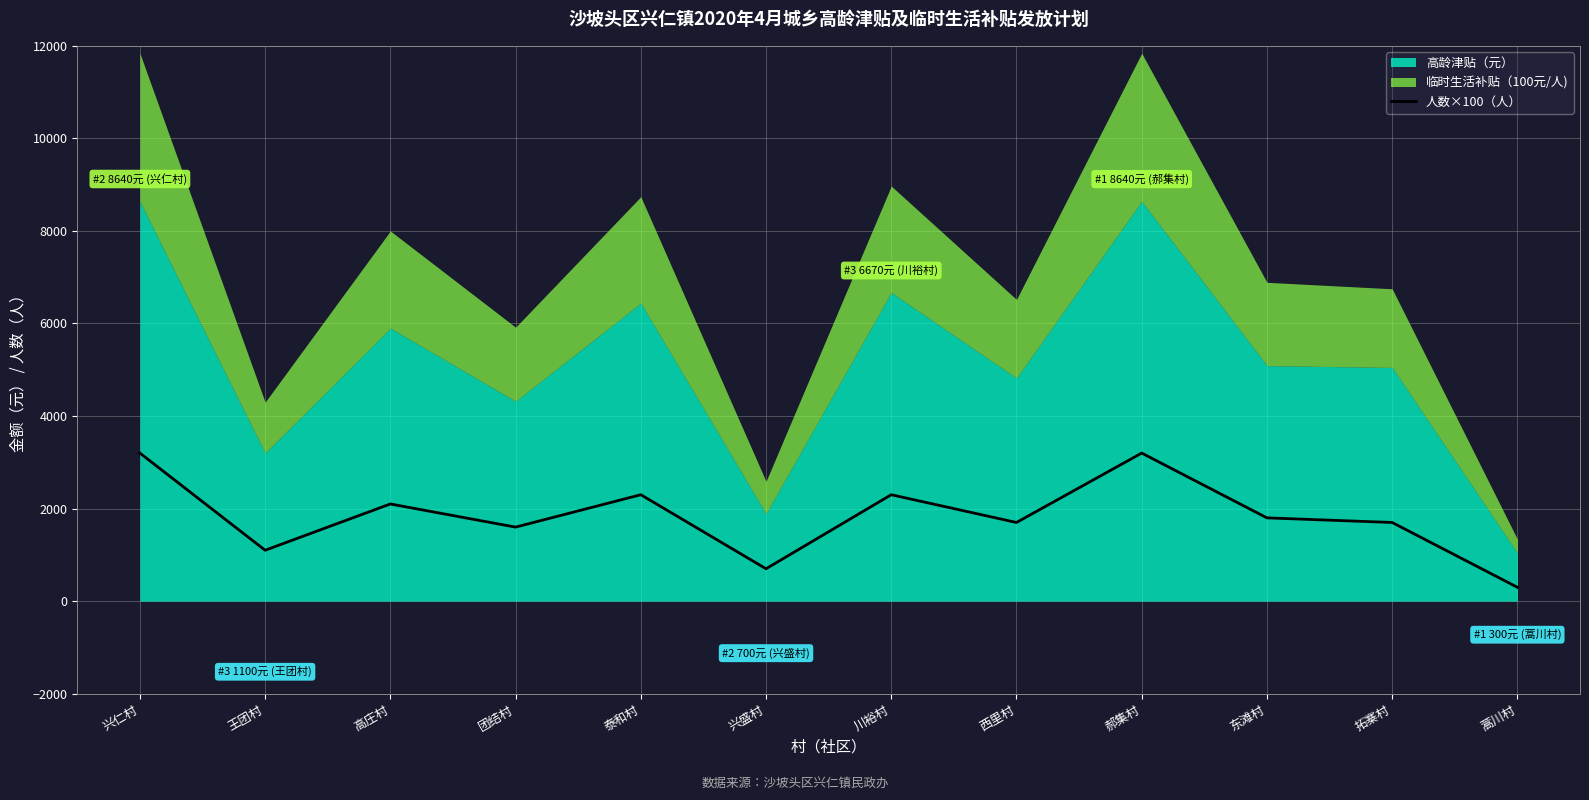

What is the label of the 6th point from the right?

川裕村